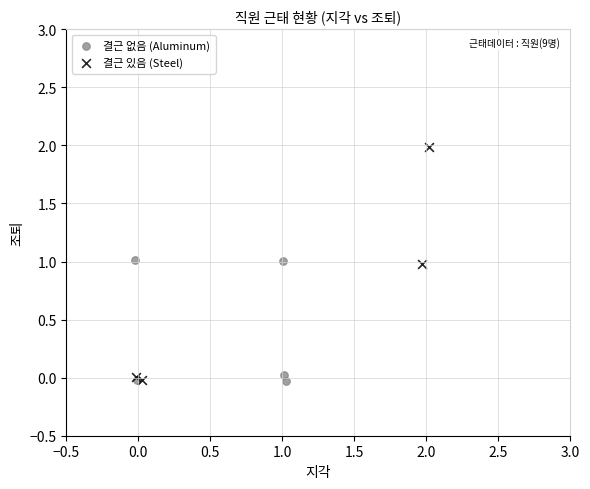

Which series has the widest spread of Y values?

결근 있음 (Steel)